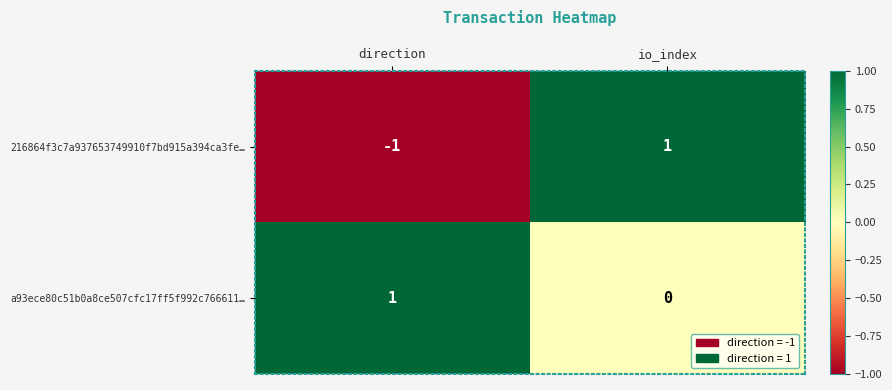

Which series changed the most between direction and io_index?

216864f3c7a937653749910f7bd915a394ca3fe…